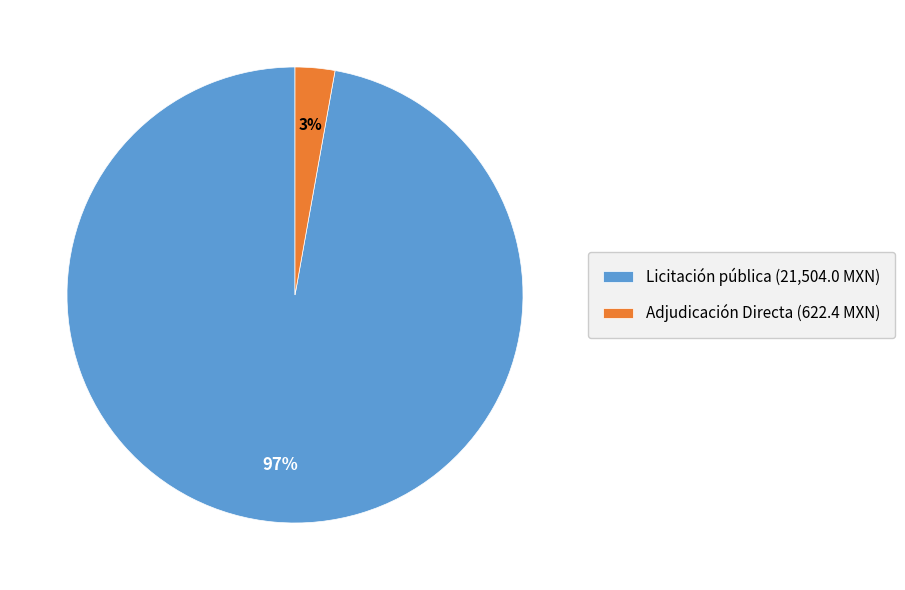

Does Adjudicación Directa account for over 50% of the chart?

No